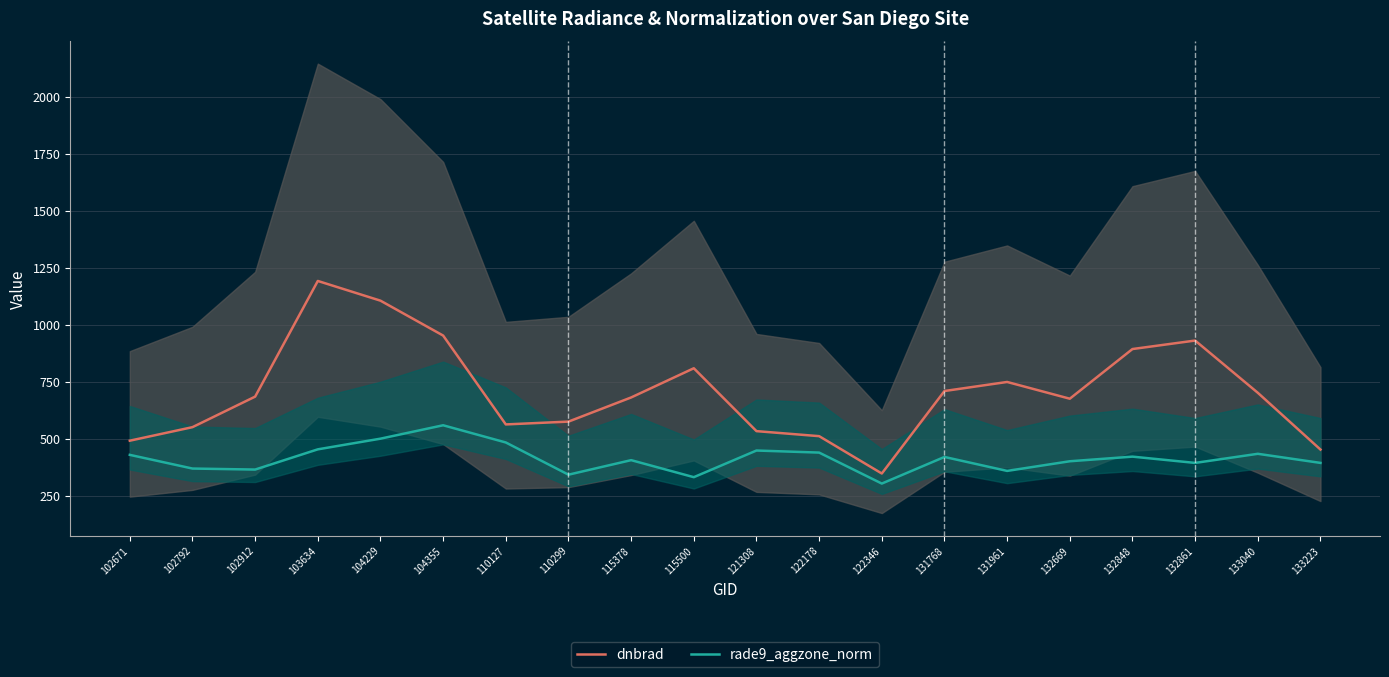

Does the chart display data point markers on the line(s)?

No